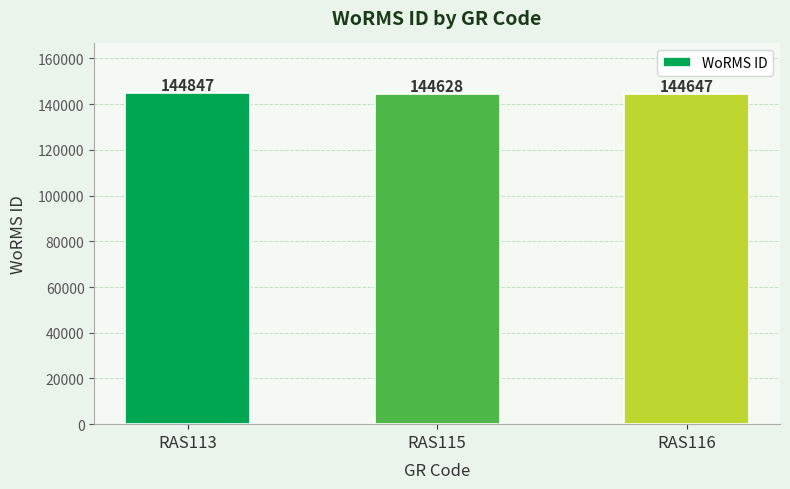

The value at RAS115 is 144628. True or false?

True